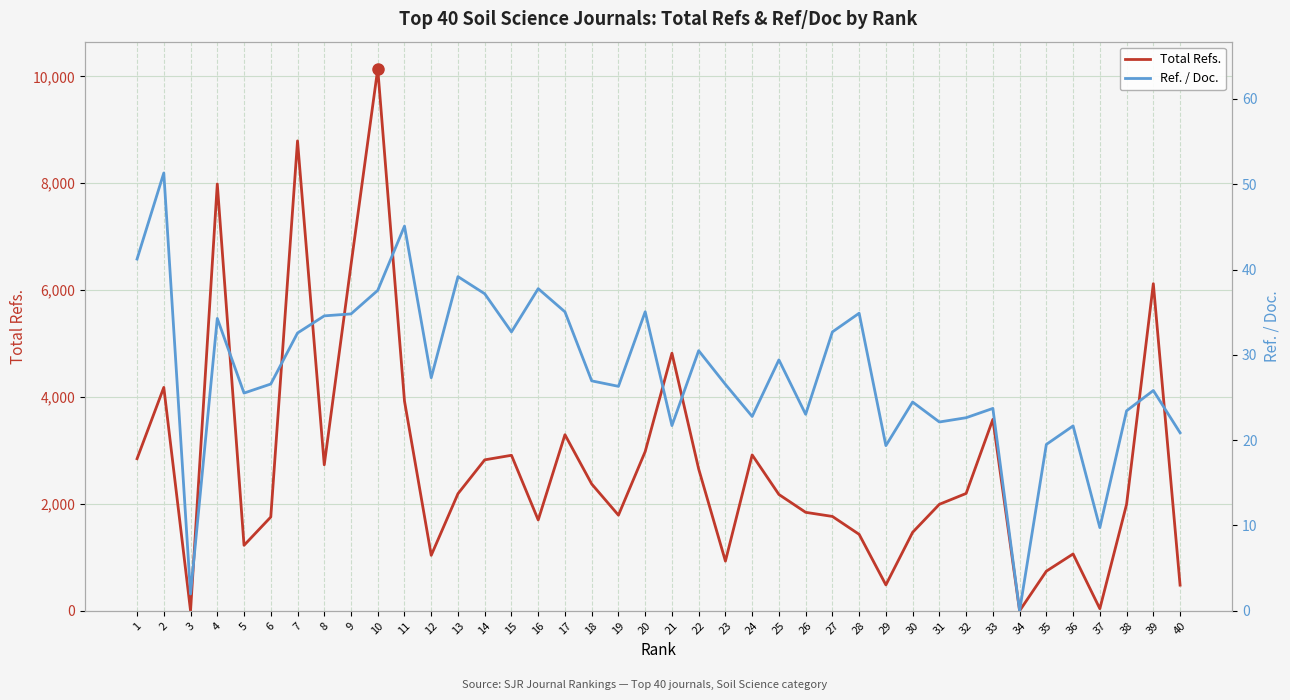

At which category does the chart reach its minimum across all series?

3